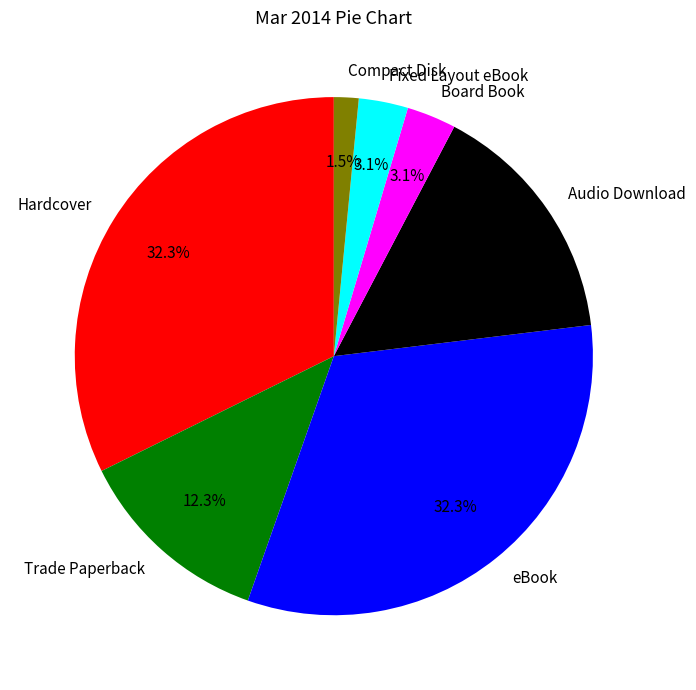

To the nearest percent, what is the difference between the largest and smallest slice percentages?

31%